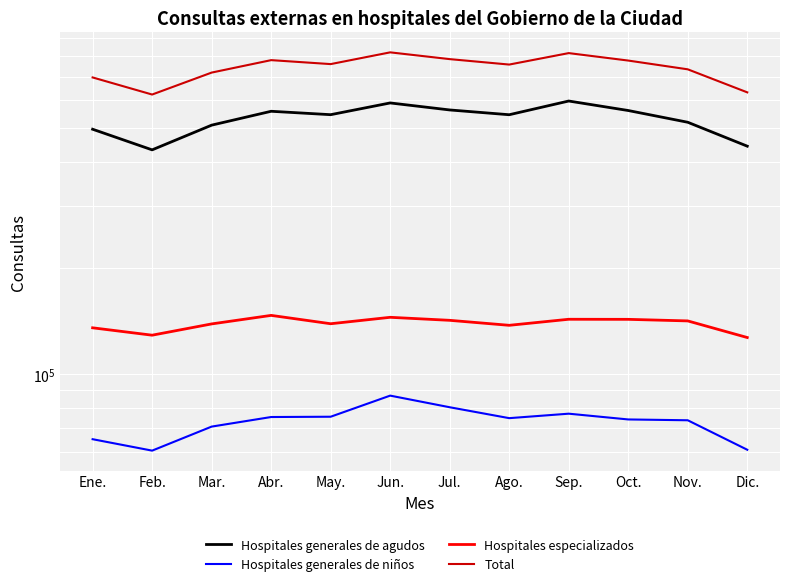

Where is Hospitales especializados nearest to the value 136847?

Ago.